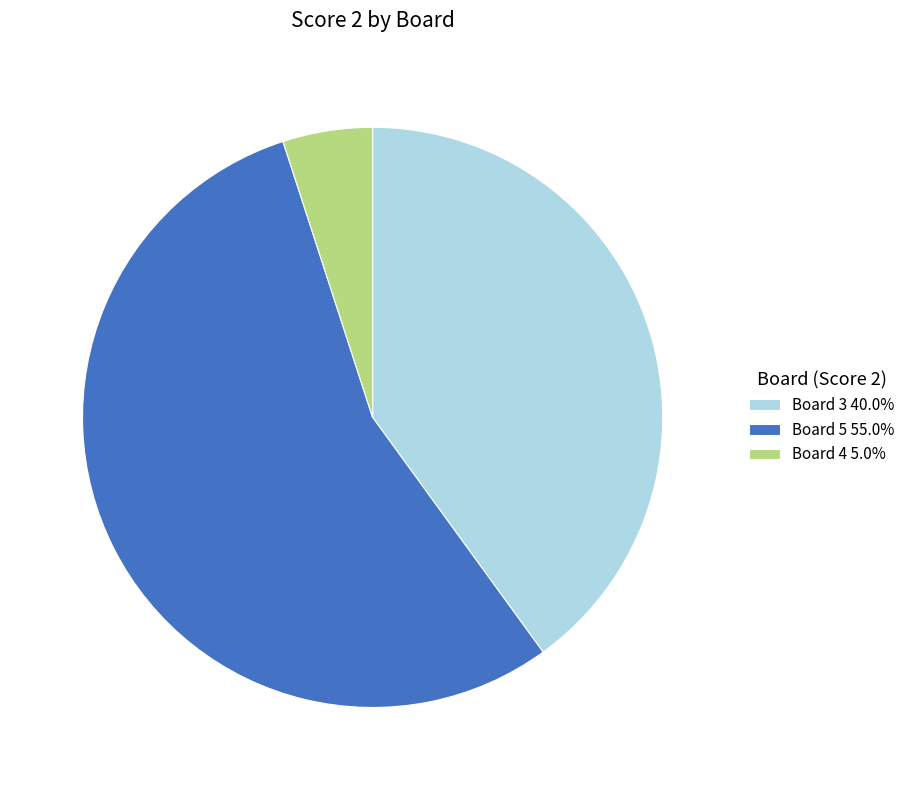

Is the sum of Board 5 55.0% and Board 3 40.0% greater than half?

Yes